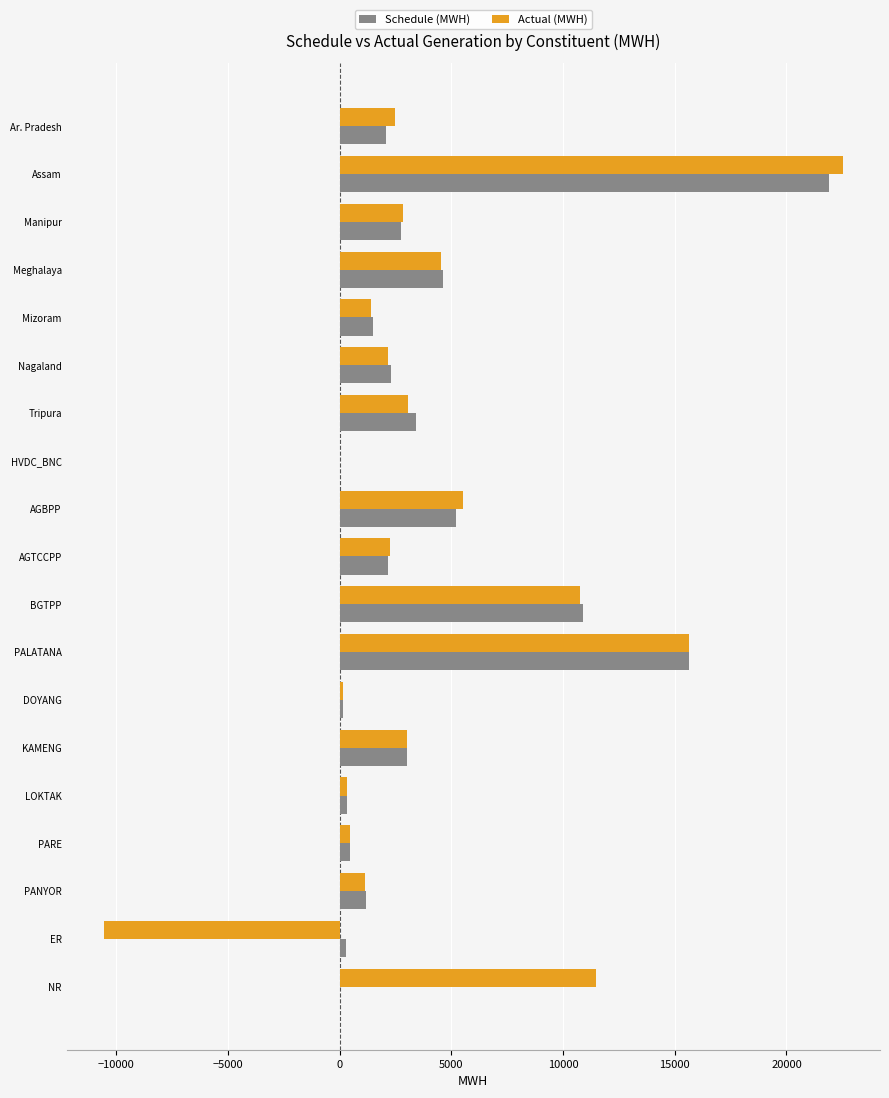

Where is Actual (MWH) nearest to the value 5984?

AGBPP